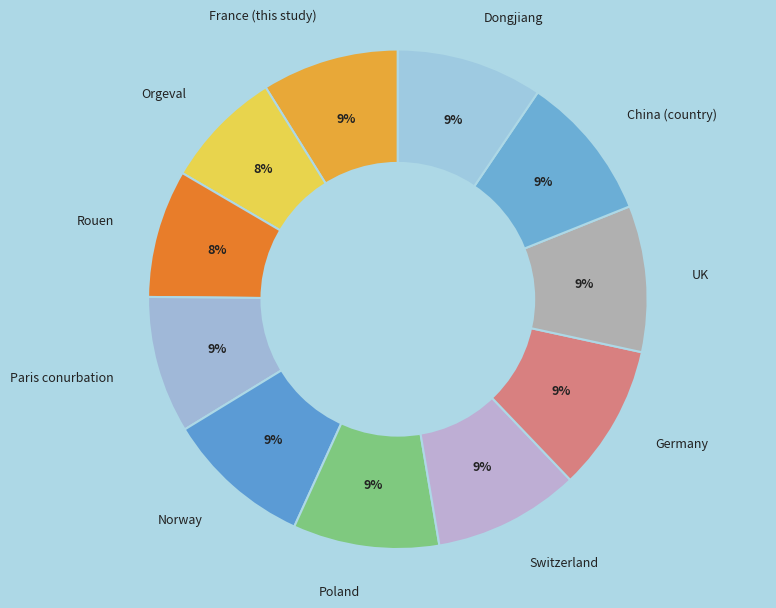

Is it true that Norway is 18% of the pie?

False